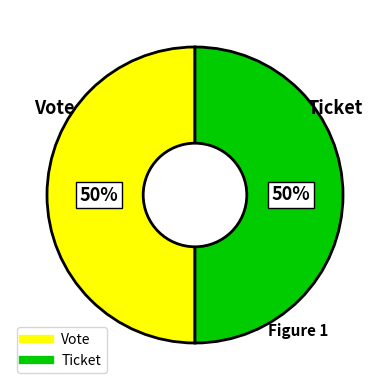

The Ticket slice represents 43% of the pie. True or false?

False